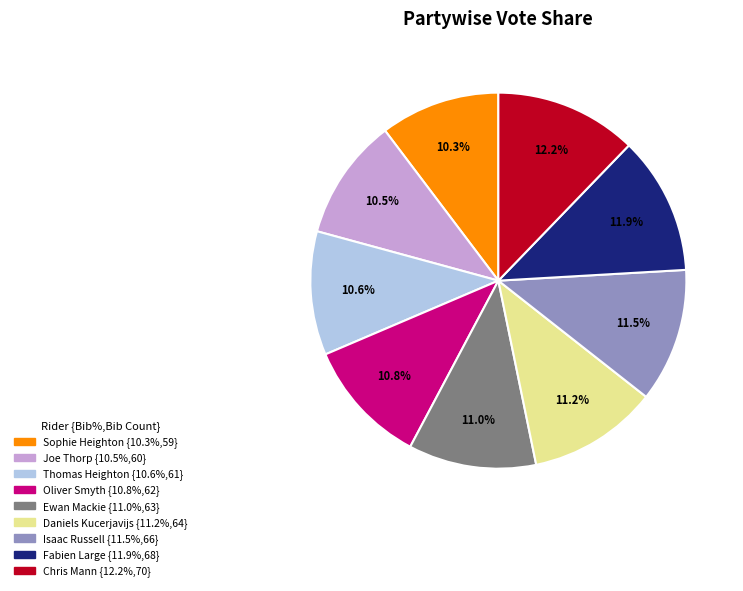

What percentage is the Sophie Heighton slice, to the nearest percent?

10%